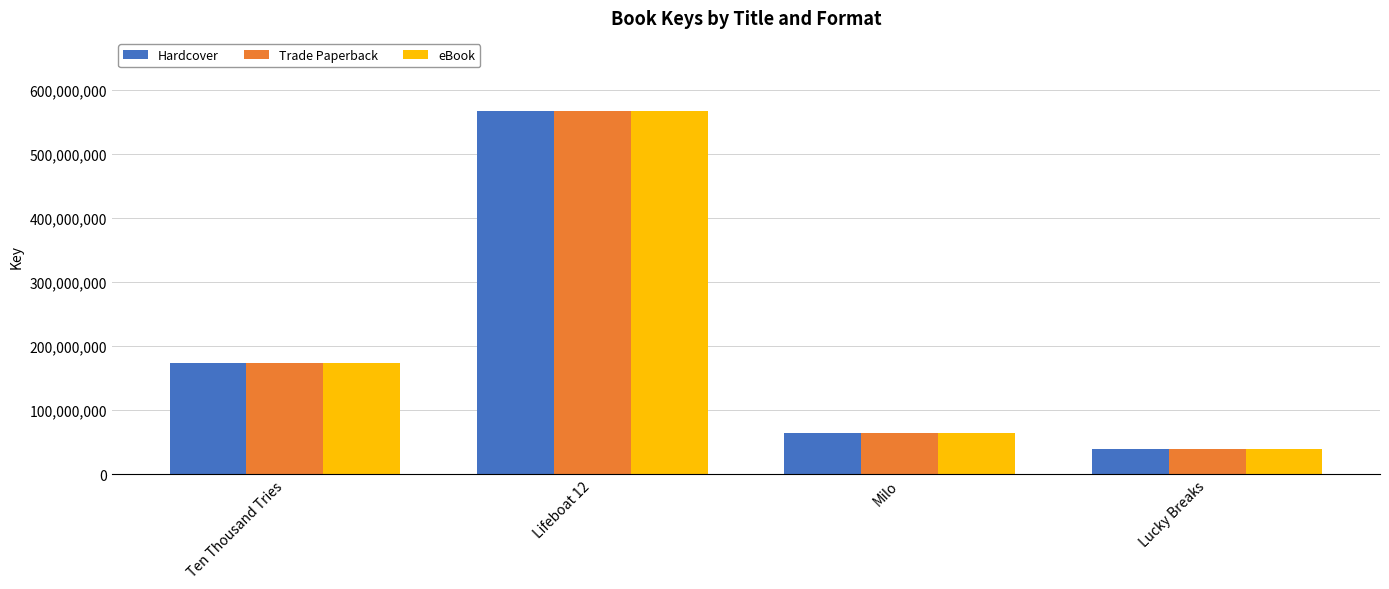

The value of Hardcover at Lifeboat 12 is 167961109. True or false?

False